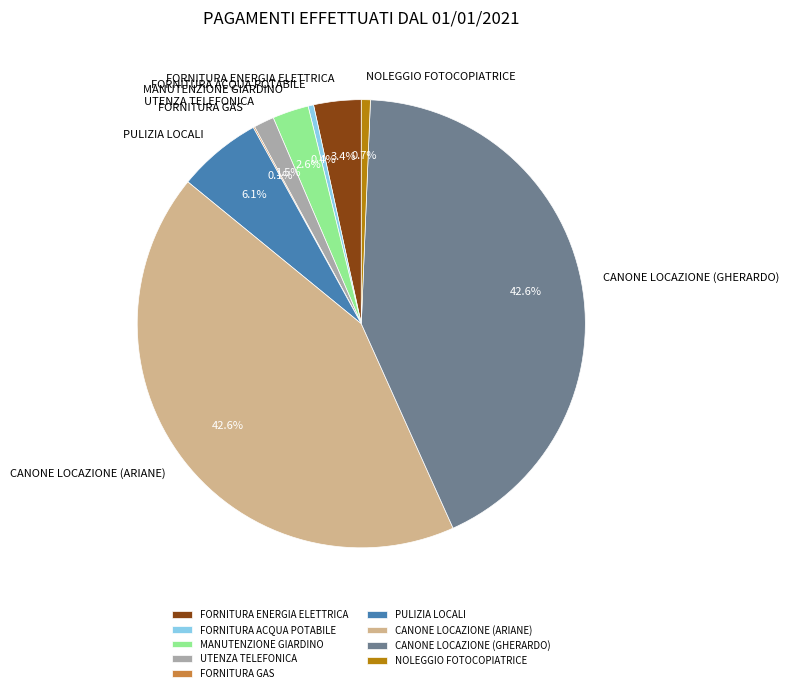

Is it true that CANONE LOCAZIONE (ARIANE) is 43% of the pie?

True